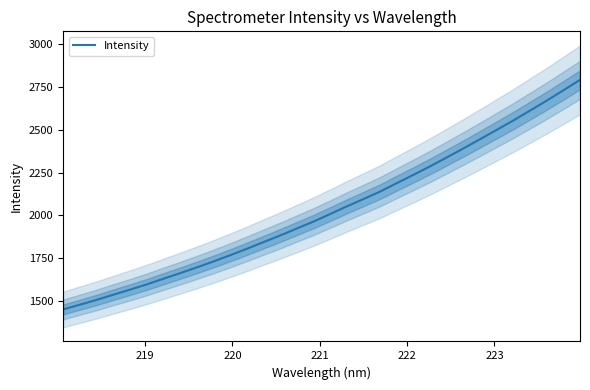

What is the lowest value of the Intensity series?

1450.2